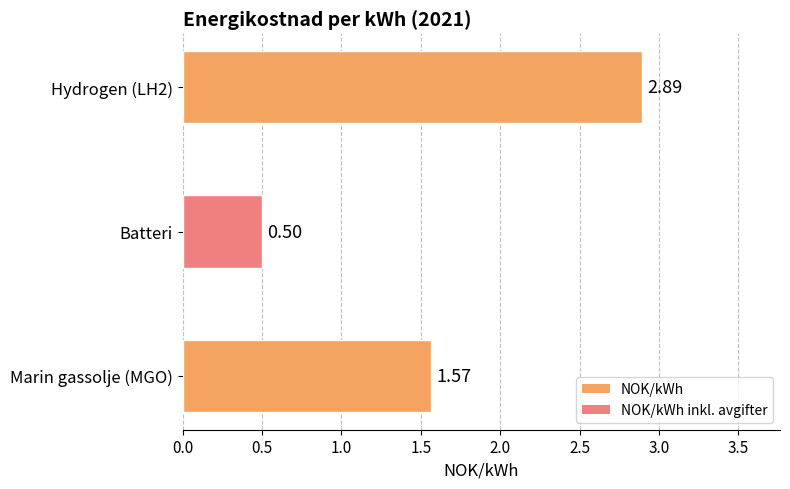

Rank the categories by value from highest to lowest.

Hydrogen (LH2), Marin gassolje (MGO), Batteri